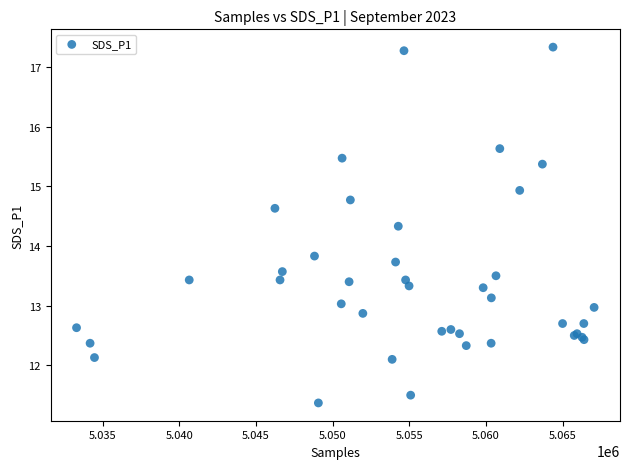

What Y value in the scatter plot is closest to 14?

13.8